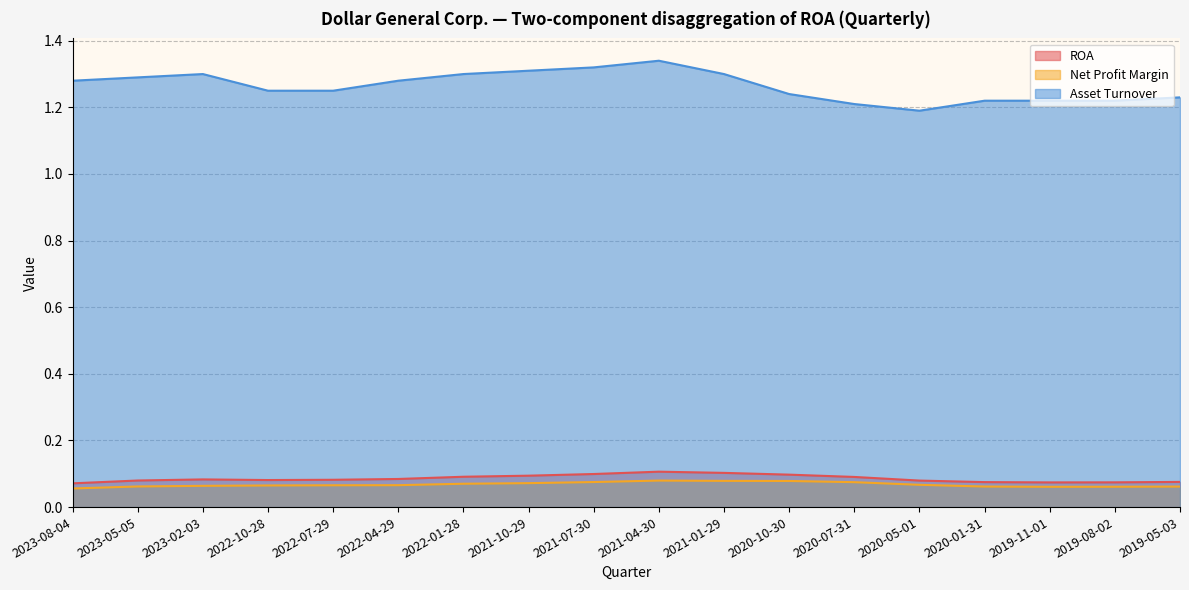

At how many categories does at least one series exceed 0?

18